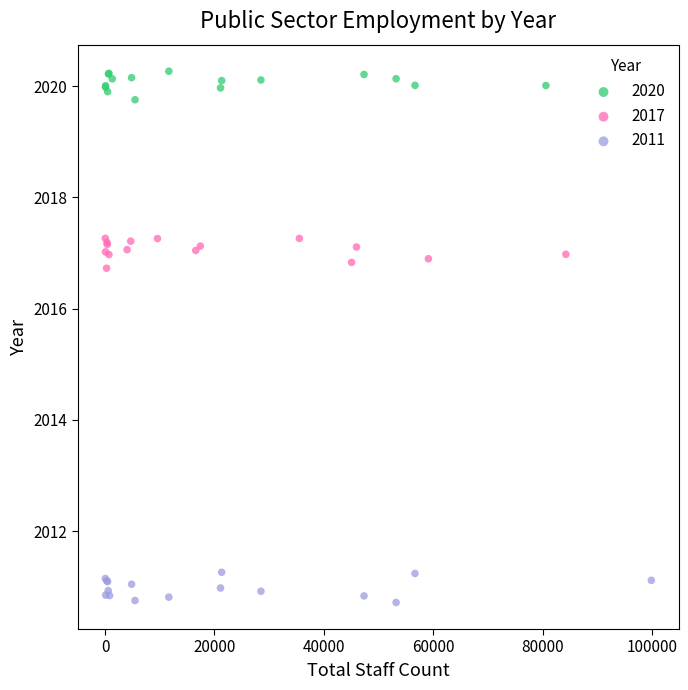

What are all the series names shown in the legend?

2020, 2017, 2011